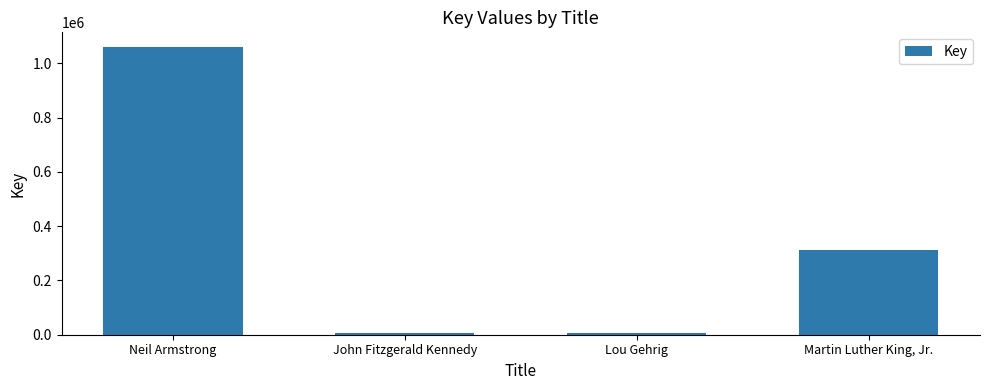

What is the smallest value displayed?

5979